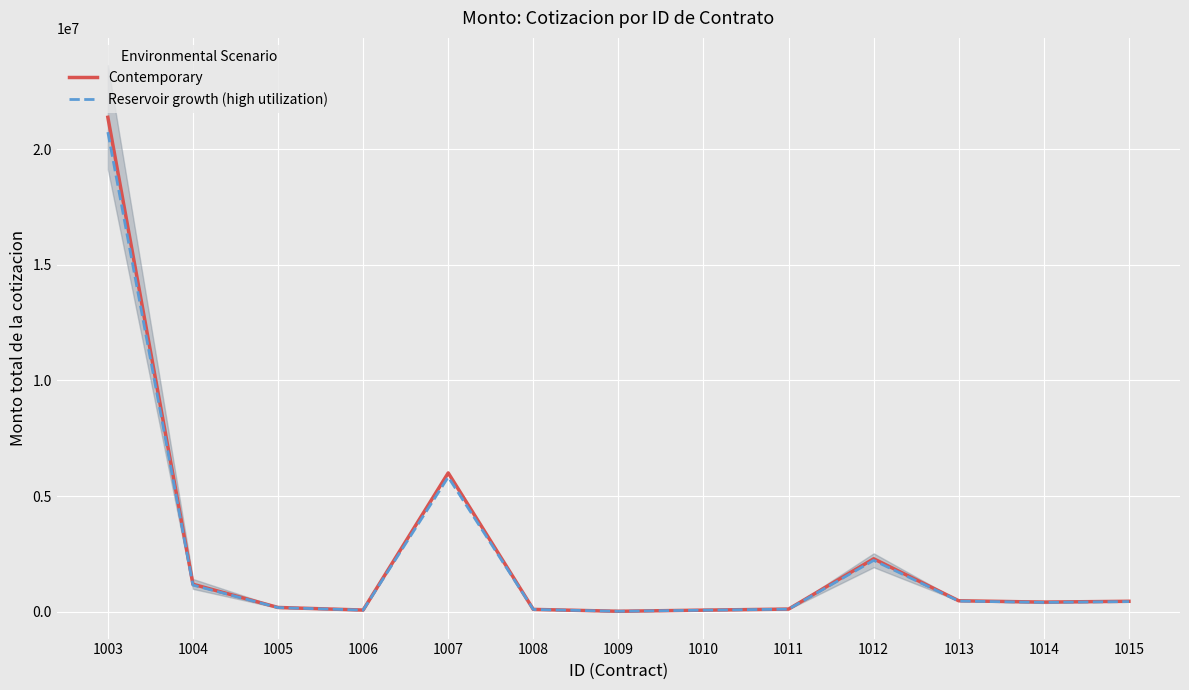

How many data points does each series have?

13